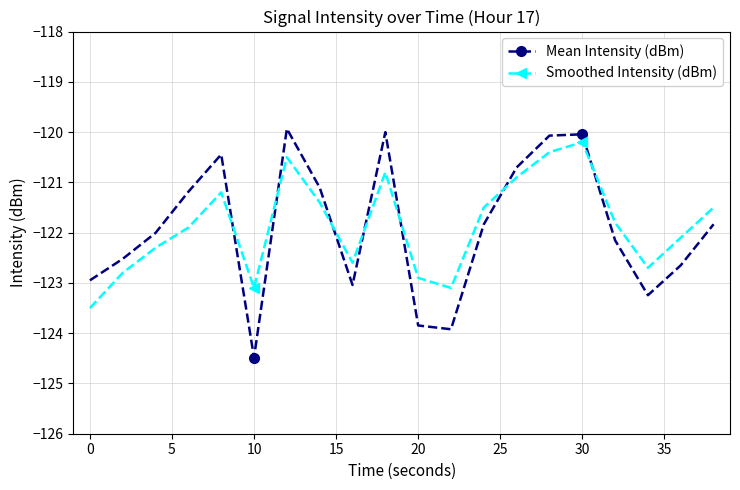

What is the greatest value displayed?

-119.9